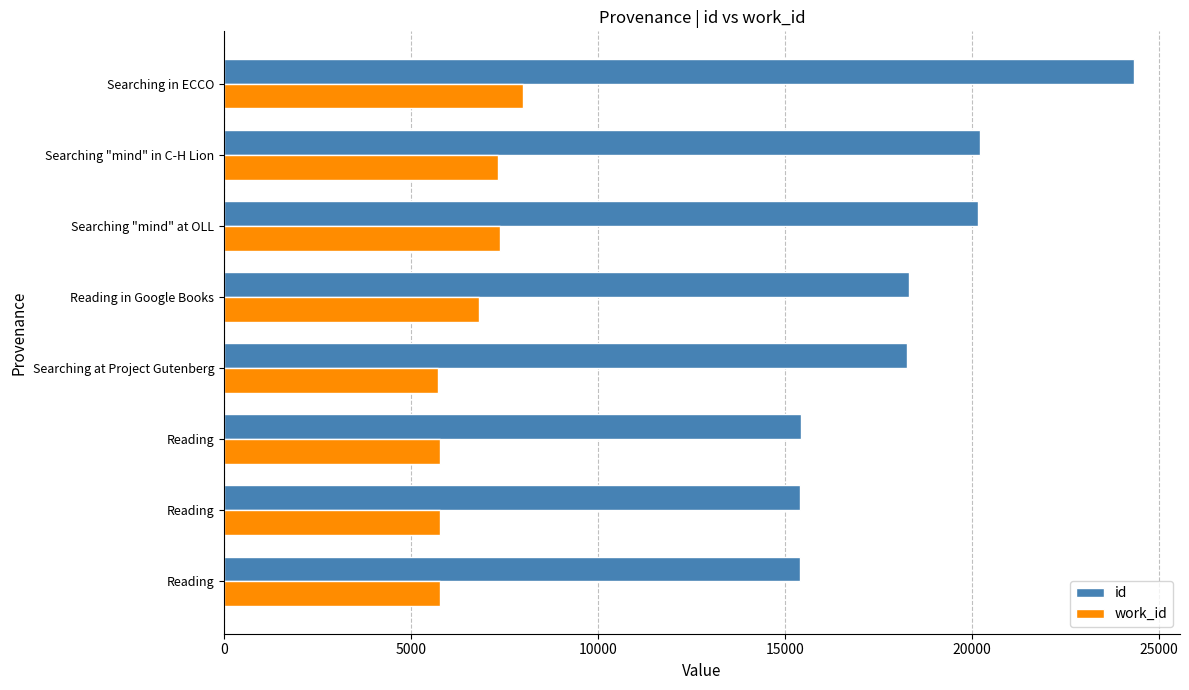

How many values in the id series are below 18302?

4